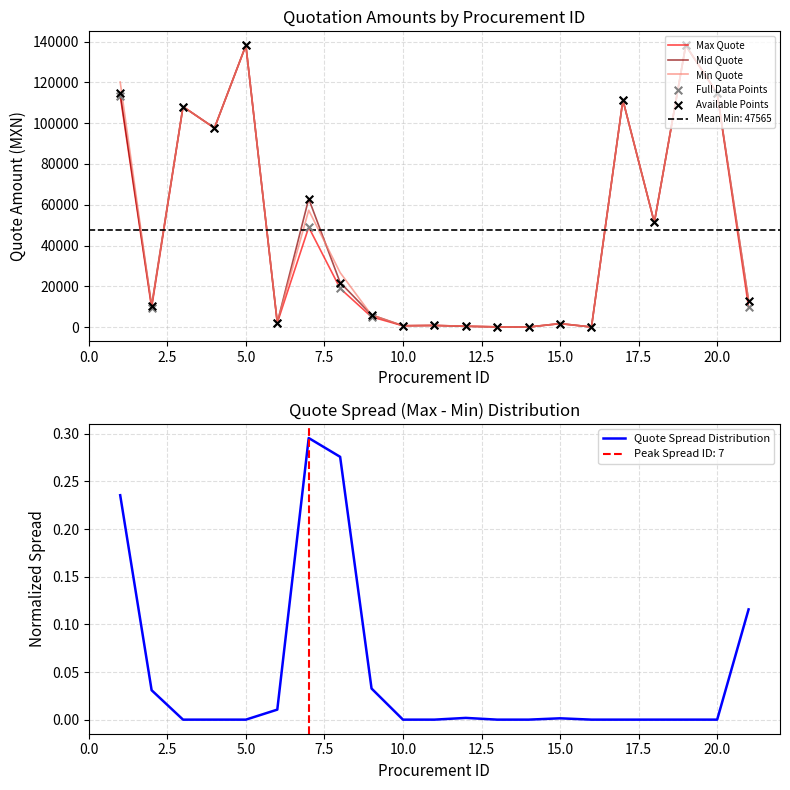

What are all the series names shown in the legend?

Max Quote, Mid Quote, Min Quote, Full Data Points, Available Points, Quote Spread Distribution